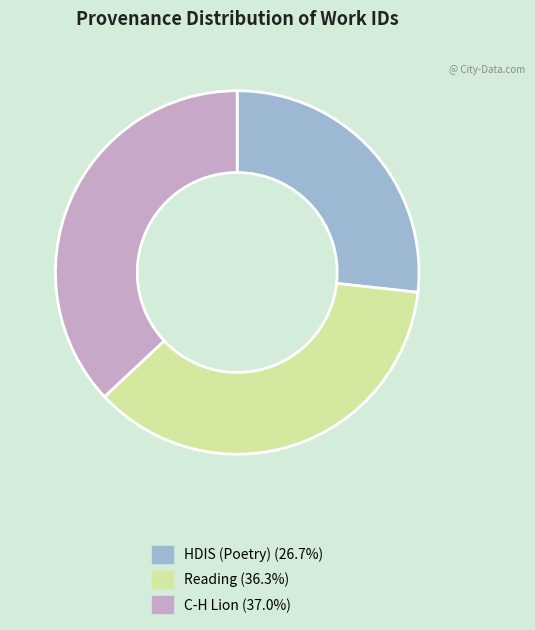

Do C-H Lion and Reading together represent more than half of the pie?

Yes